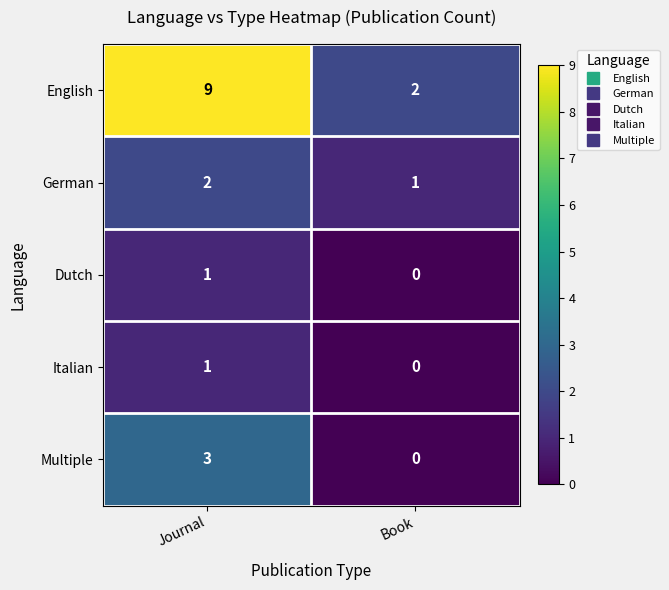

What is the sum of the German values at Journal and Book?

3